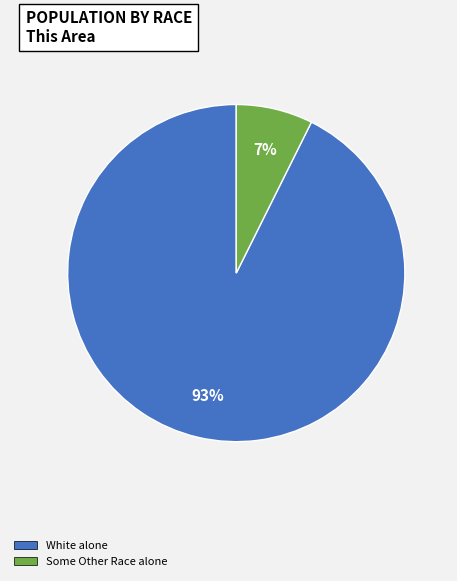

The White alone slice represents 93% of the pie. True or false?

True